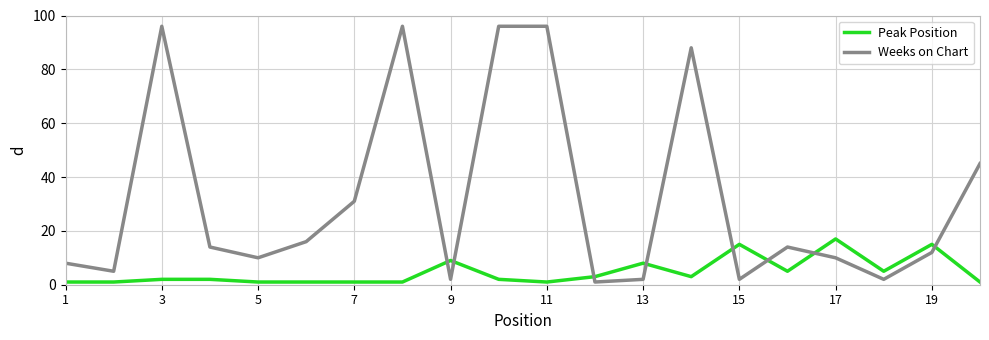

Which series ends up on top after the final intersection of Weeks on Chart and Peak Position?

Weeks on Chart